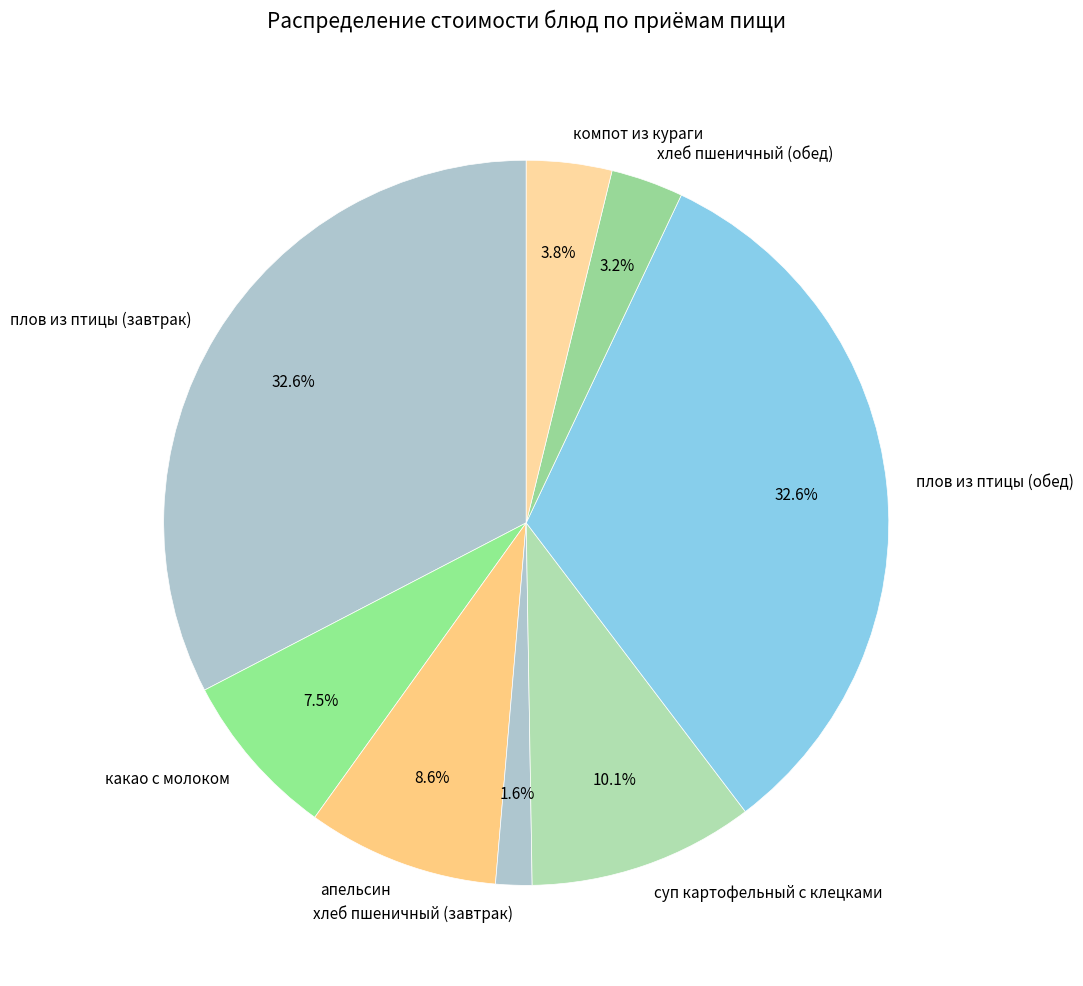

What is the ratio of the value at плов из птицы (завтрак) to the value at компот из кураги?

8.6